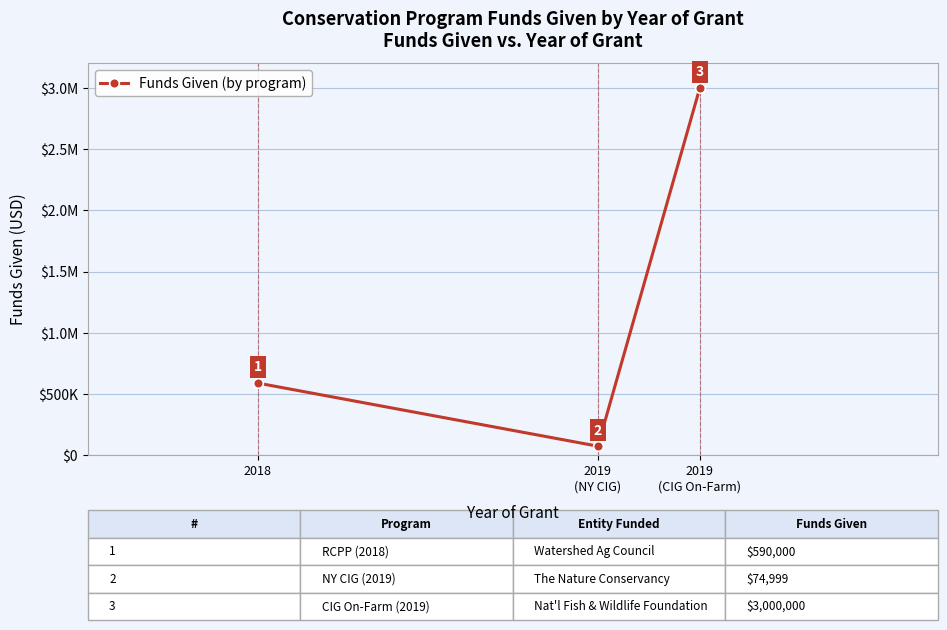

Read the value at 2019
(CIG On-Farm).

3000000